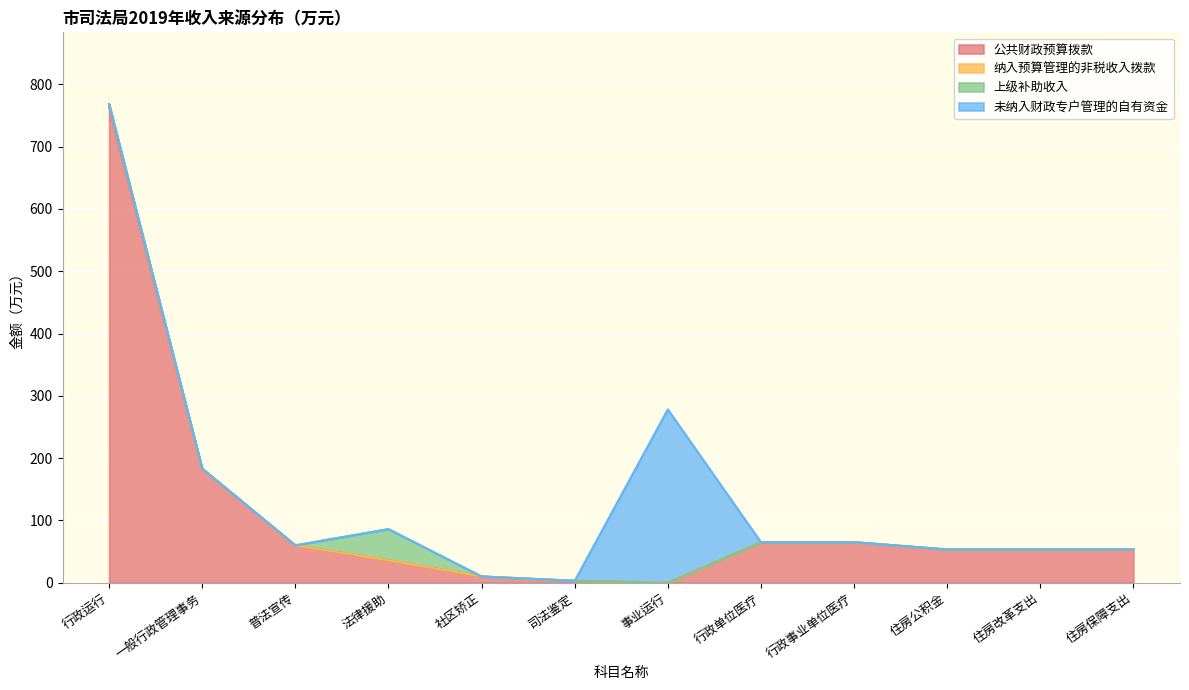

What is the difference between the maximum and second lowest values in the 纳入预算管理的非税收入拨款 series?

5.1